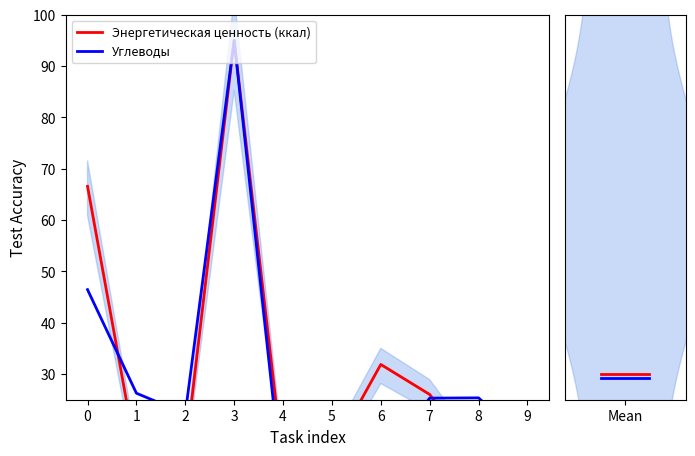

Which series has the widest spread of values?

Энергетическая ценность (ккал)